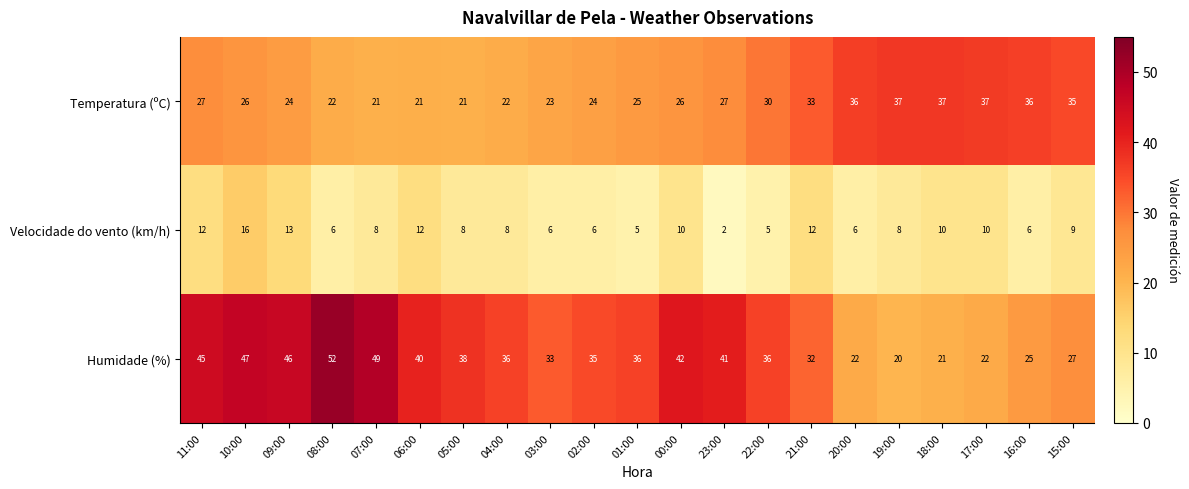

How many distinct data groups are displayed?

3